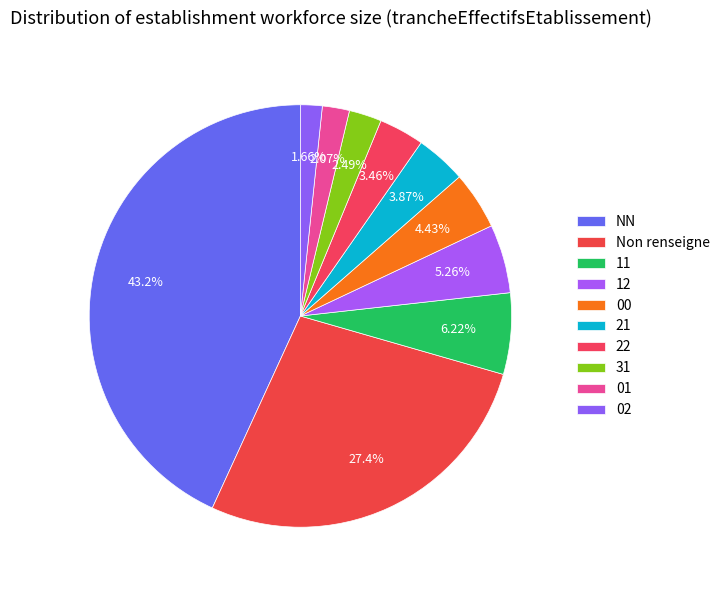

Which category has the biggest portion of the pie?

NN